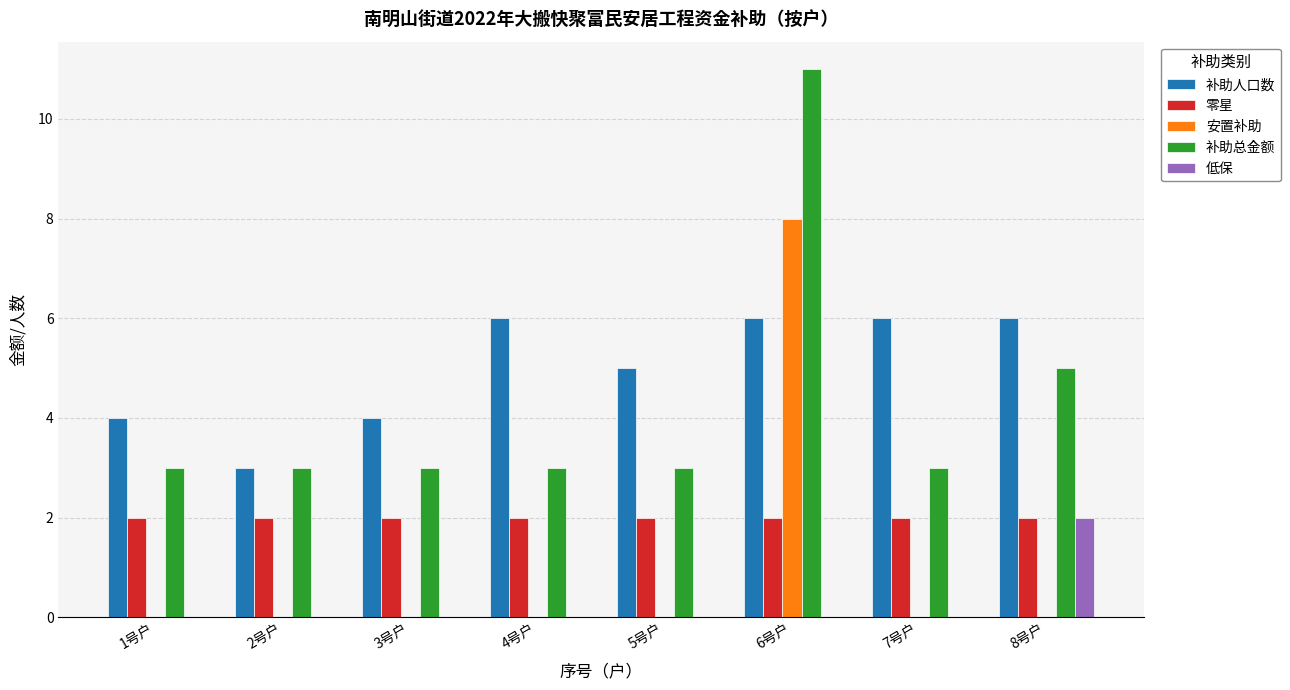

What is the total value across all series at 1号户?

9